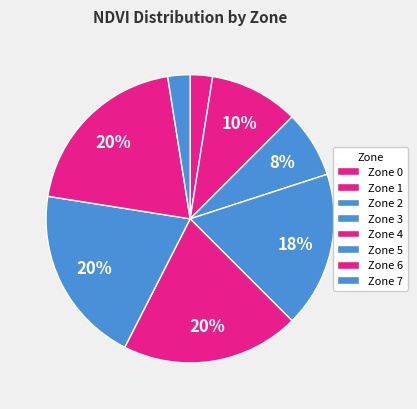

How many slices are in this pie chart?

8